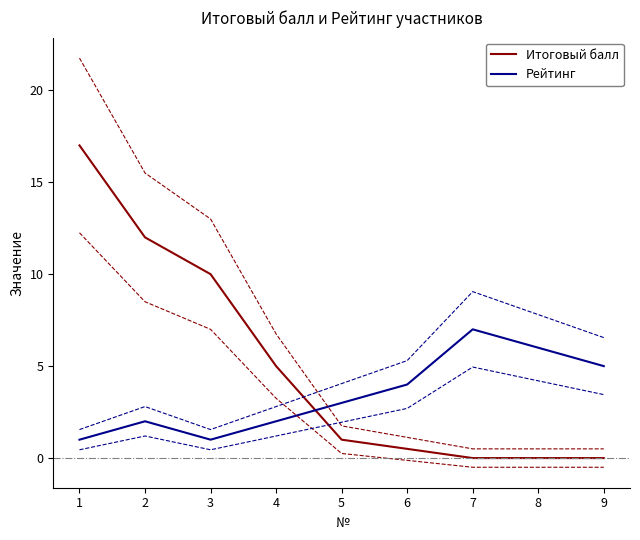

True or false: Рейтинг has more than 0 points higher than both neighbors.

True